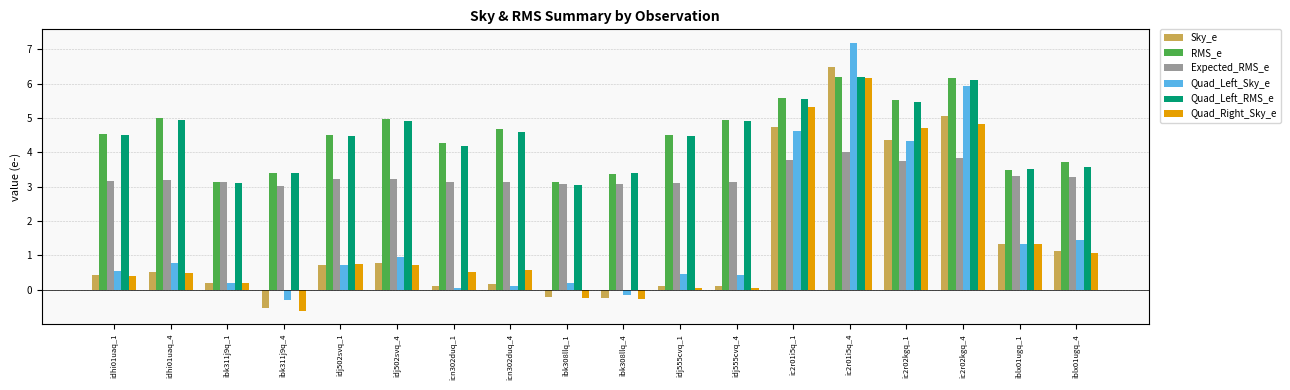

How many bars are there in each group?

6